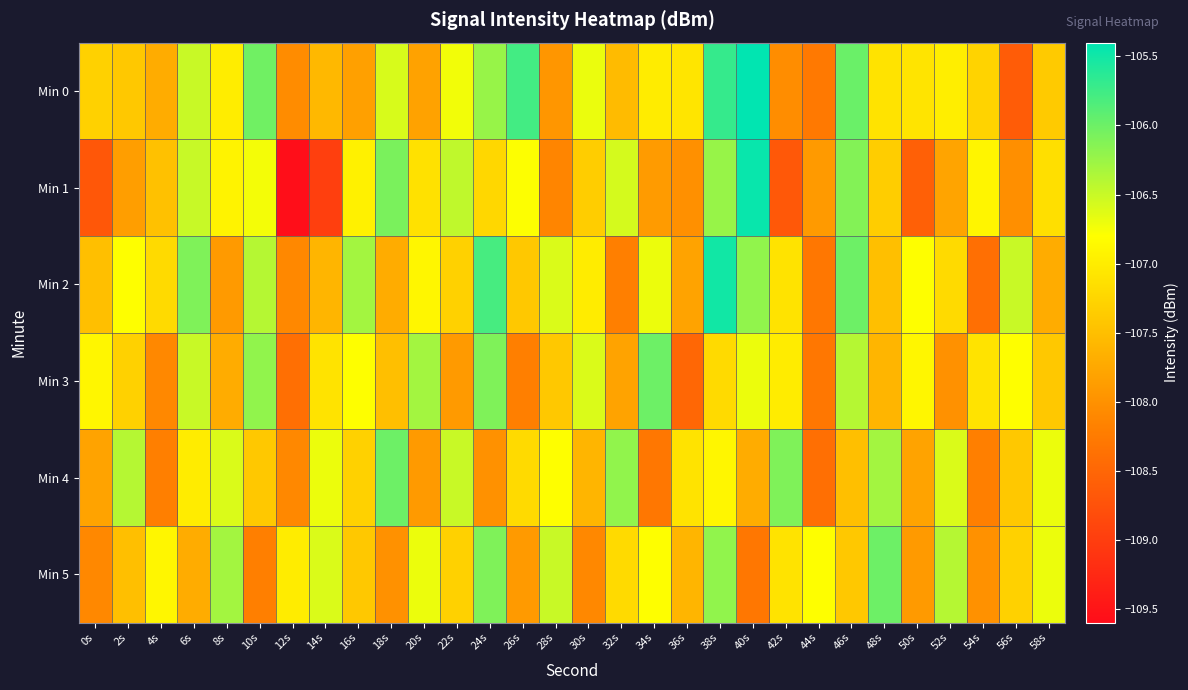

Which has a higher value, 0s or 56s?

0s